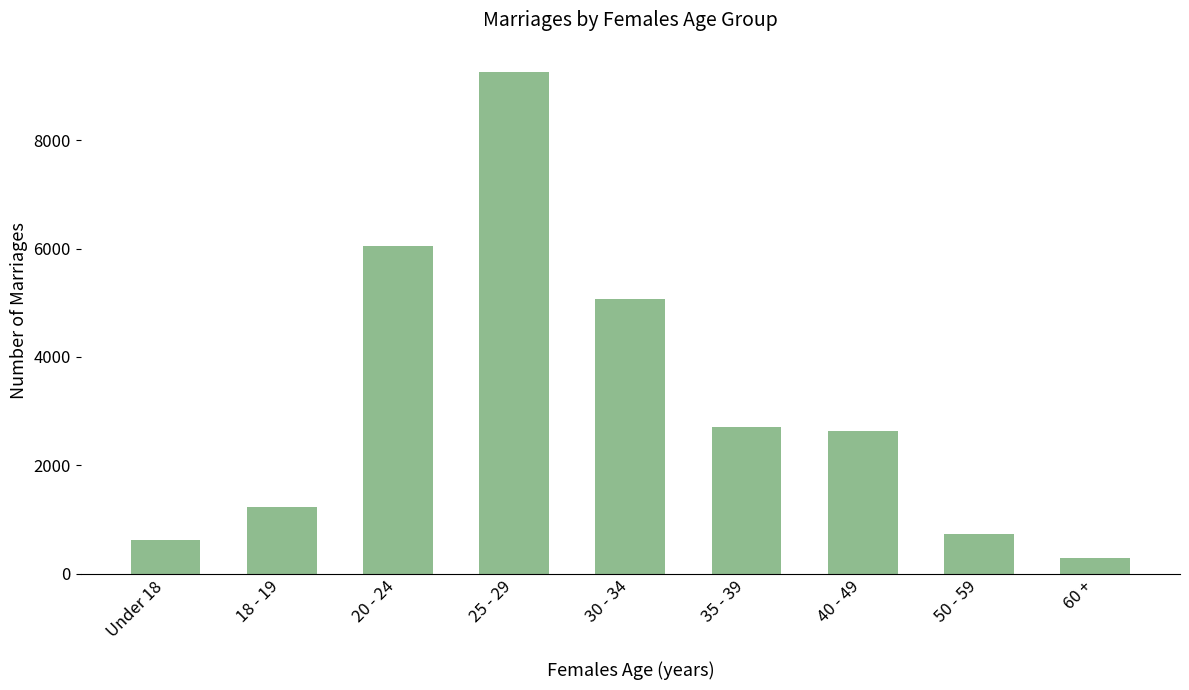

What is the label of the 9th bar from the left?

60 +